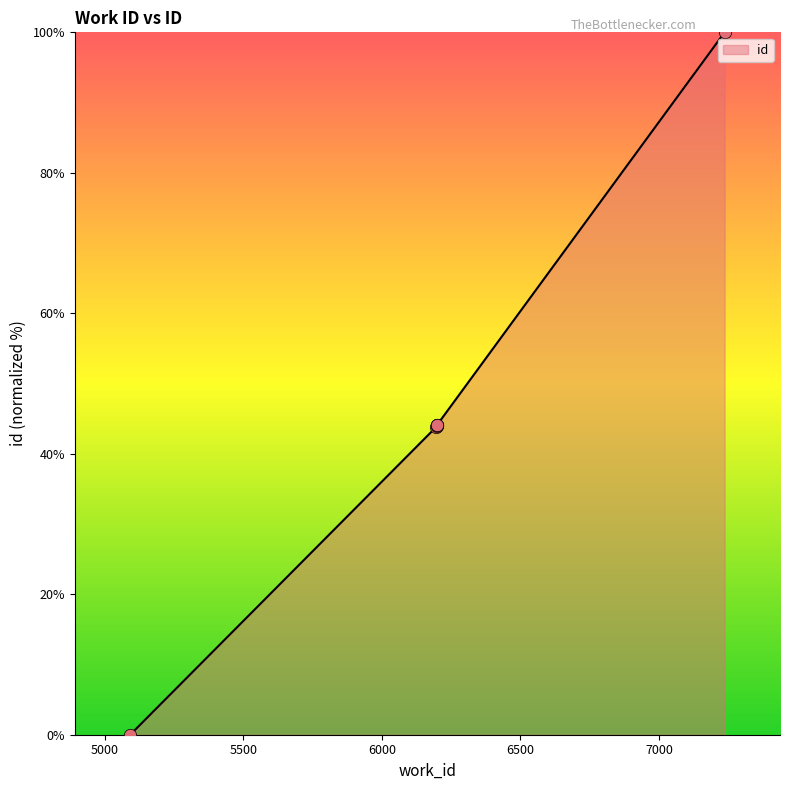

Which has a higher value, 6195 or 5092?

6195